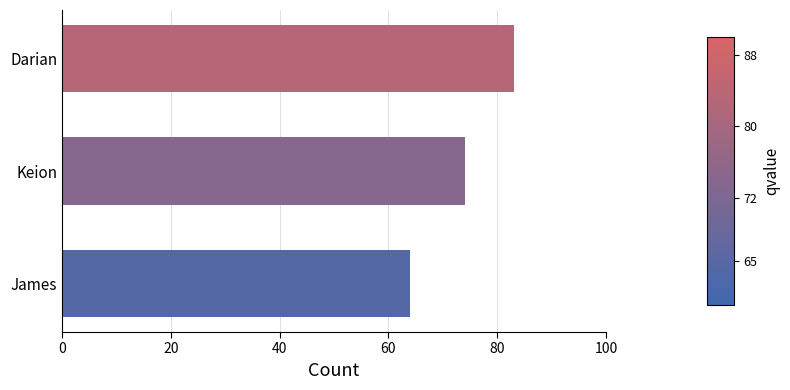

Reading top to bottom, what are all the values shown in this chart?

Darian=83	Keion=74	James=64